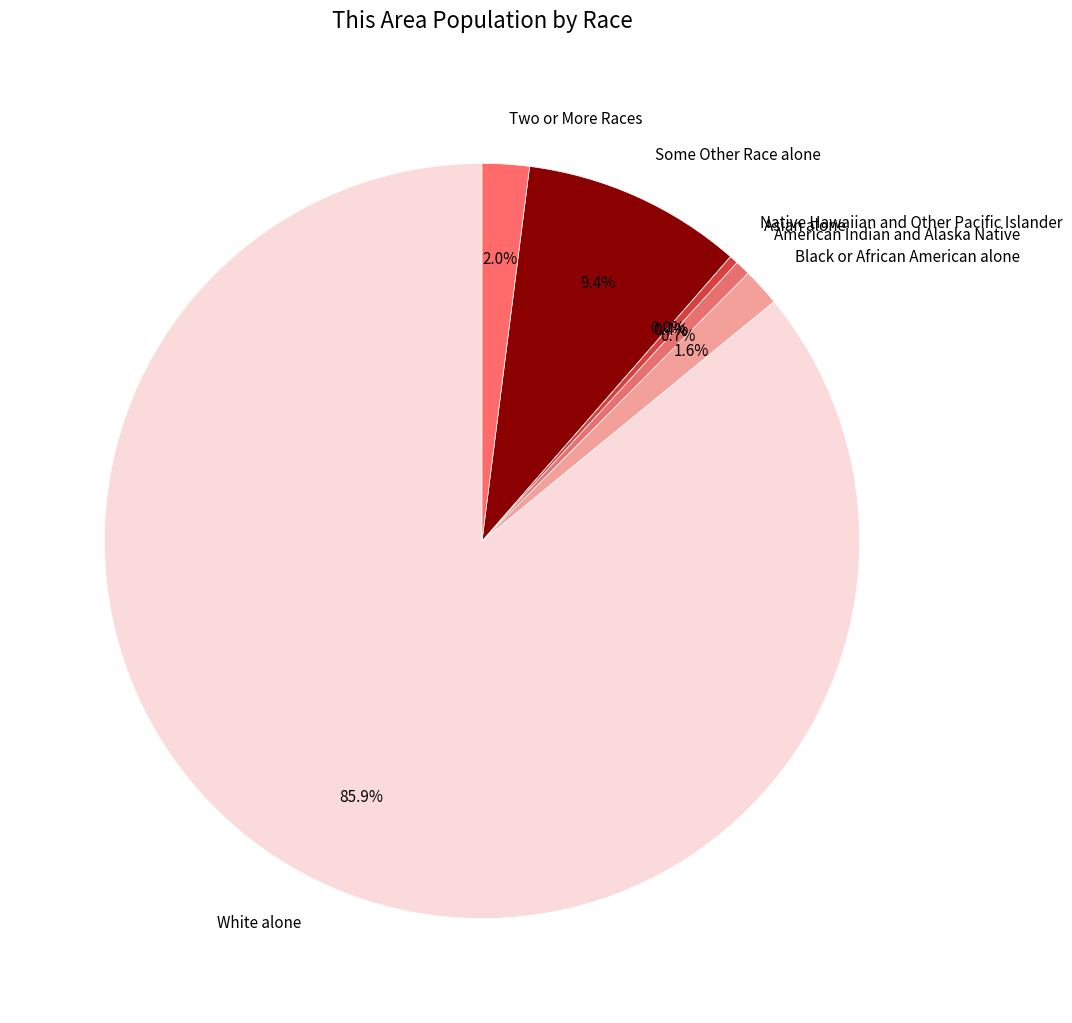

To the nearest percent, what portion does American Indian and Alaska Native represent?

1%